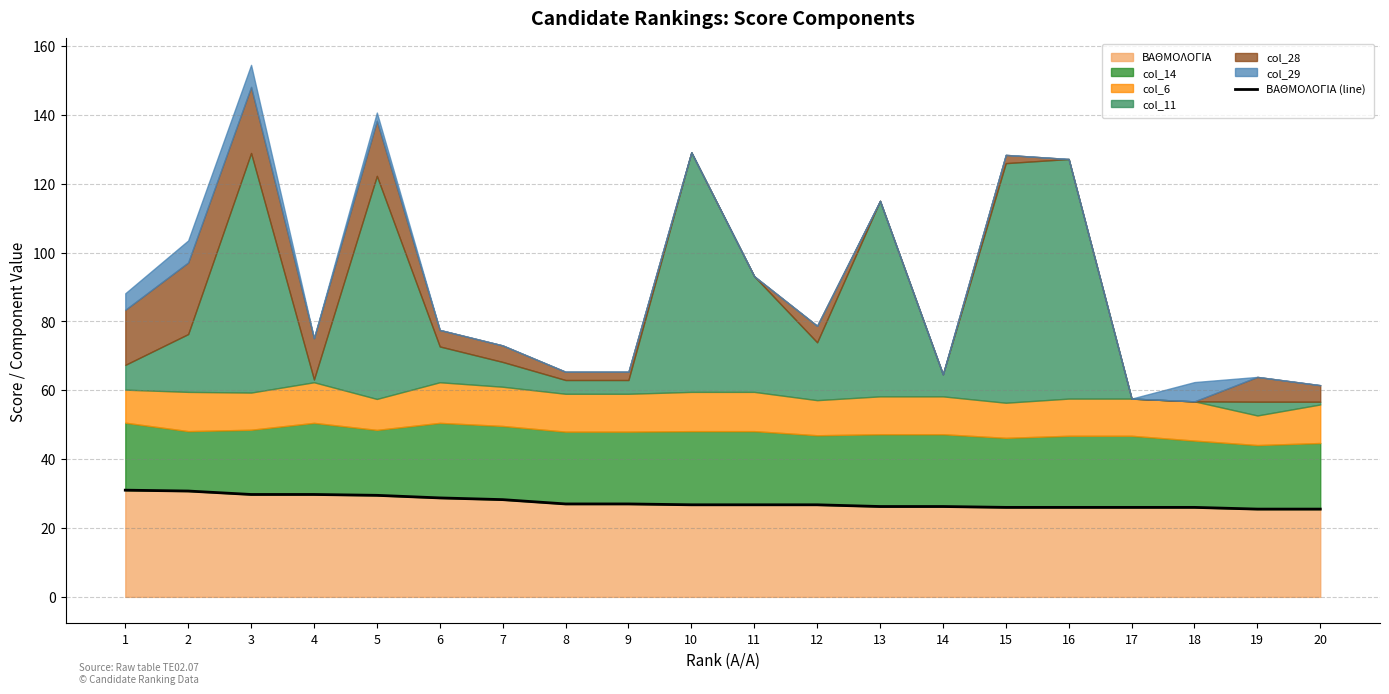

What is the value of the 18th point from the left?

26.0